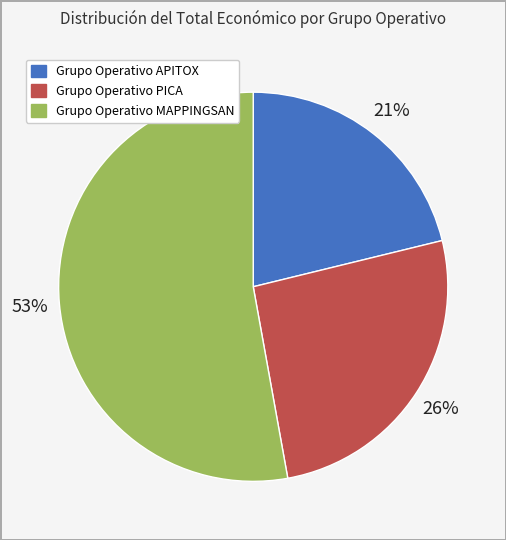

Combined, do Grupo Operativo MAPPINGSAN and Grupo Operativo PICA account for over 50%?

Yes